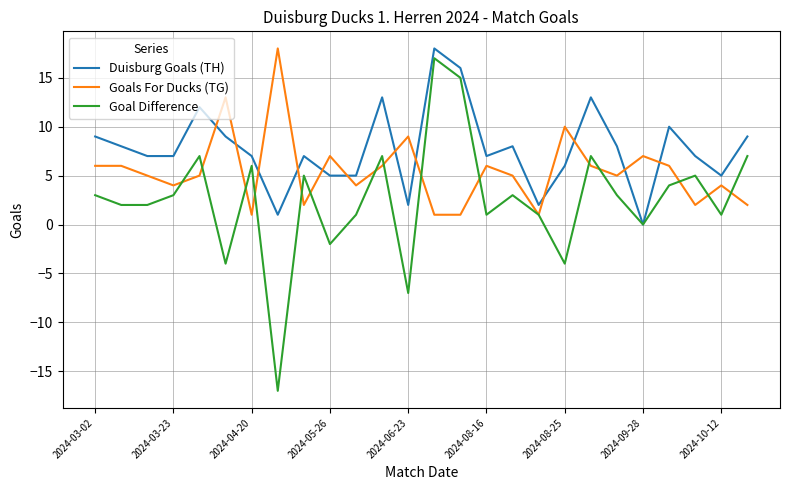

What is the maximum value for Goal Difference?

17